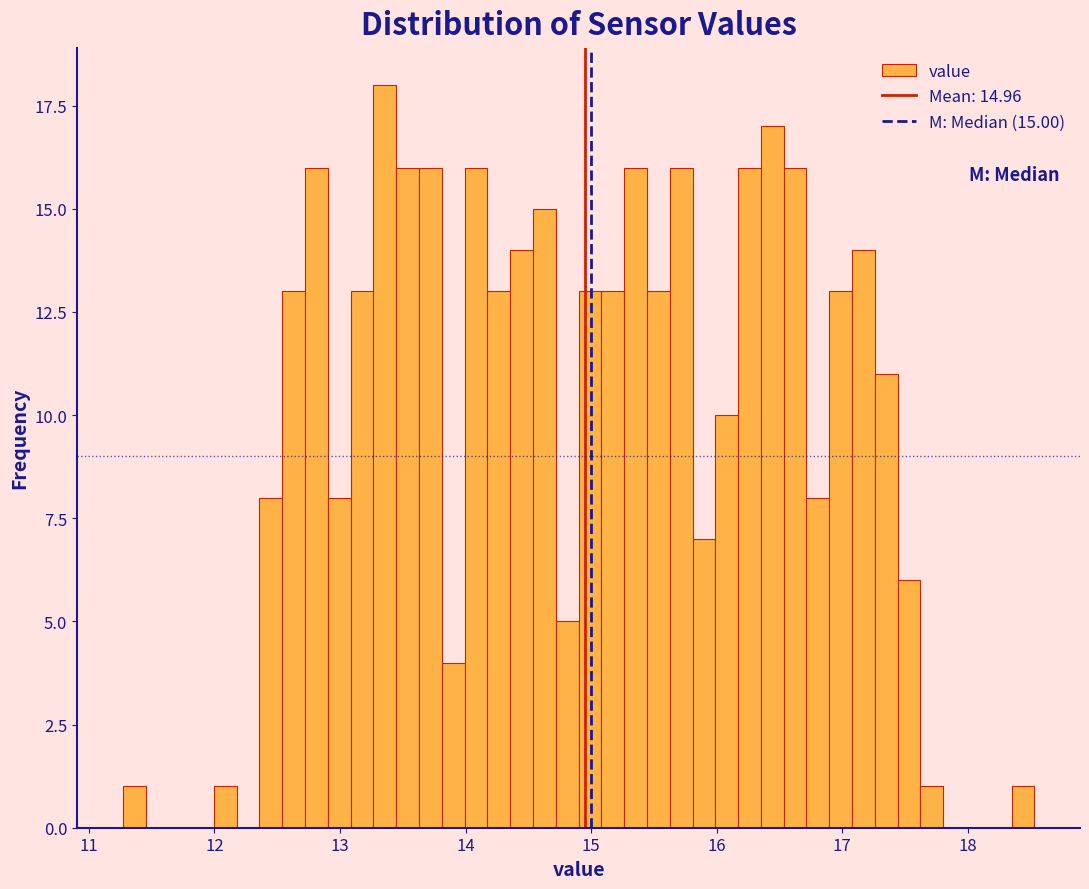

Around what value on the x-axis is the tallest bar? Give the approximate position of its centre, as read against the axis.

13.4